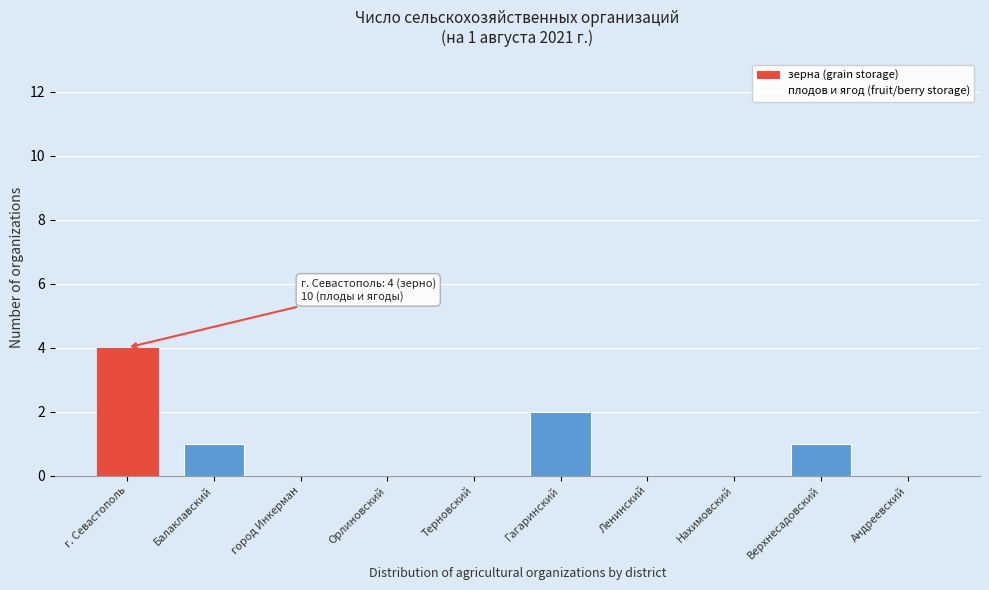

Reading left to right, extract all data points from this chart.

г. Севастополь=4	Балаклавский=1	город Инкерман=0	Орлиновский=0	Терновский=0	Гагаринский=2	Ленинский=0	Нахимовский=0	Верхнесадовский=1	Андреевский=0